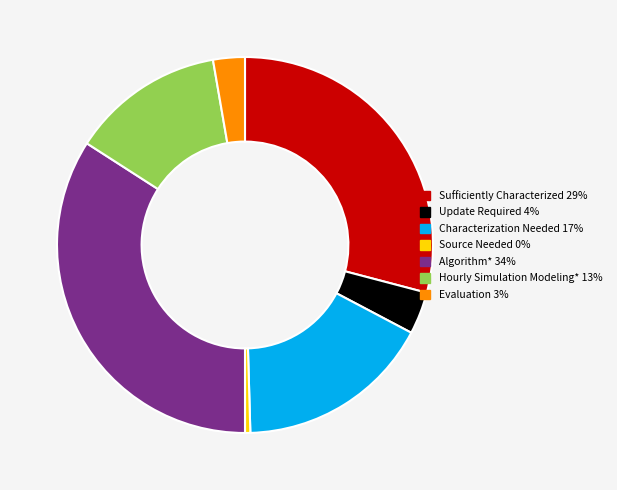

Is there a majority slice in this chart?

No